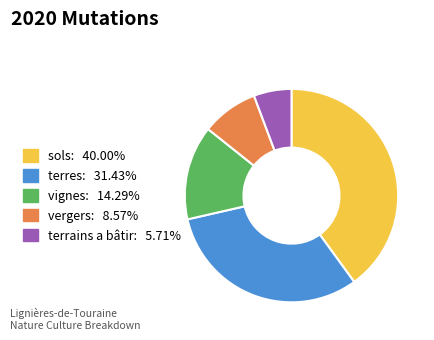

Is there any slice that represents more than half of the pie?

No